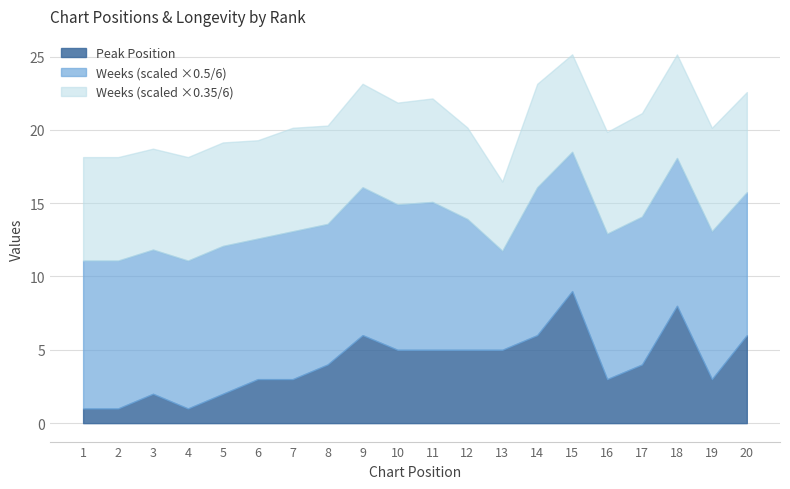

What is the total value across all series at 5?

19.1